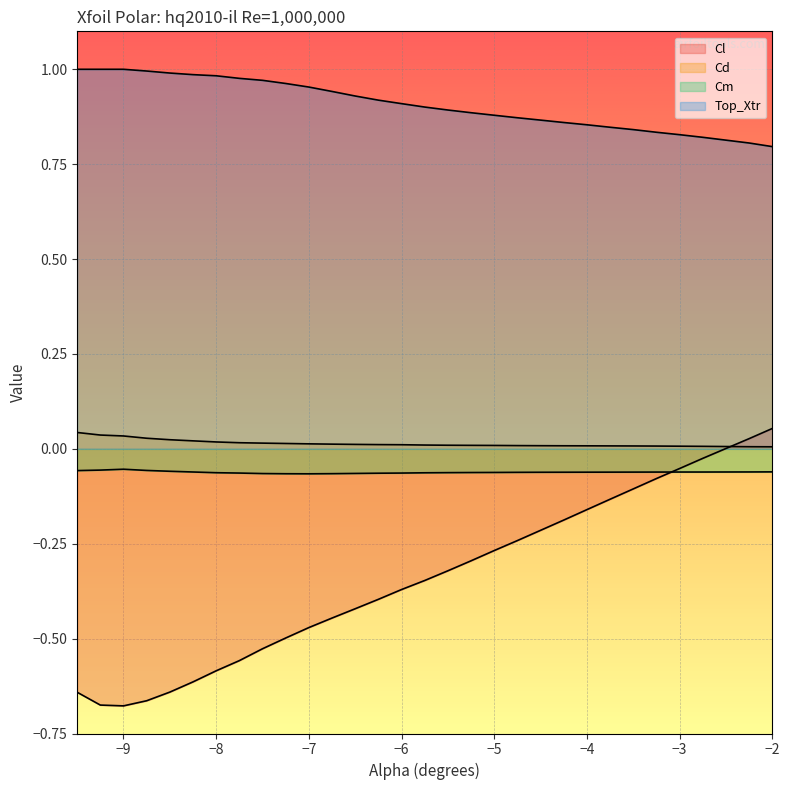

Reading left to right, what are all the values shown in this chart?

Cl: -0.6	-0.7	-0.7	-0.7	-0.6	-0.6	-0.6	-0.6	-0.5	-0.5	-0.5	-0.4	-0.4	-0.4	-0.4	-0.3	-0.3	-0.3	-0.3	-0.2	-0.2	-0.2	-0.2	-0.1	-0.1	-0.1	-0.1	-0.0	0.0	0.1
Cd: 0.0	0.0	0.0	0.0	0.0	0.0	0.0	0.0	0.0	0.0	0.0	0.0	0.0	0.0	0.0	0.0	0.0	0.0	0.0	0.0	0.0	0.0	0.0	0.0	0.0	0.0	0.0	0.0	0.0	0.0
Cm: -0.1	-0.1	-0.1	-0.1	-0.1	-0.1	-0.1	-0.1	-0.1	-0.1	-0.1	-0.1	-0.1	-0.1	-0.1	-0.1	-0.1	-0.1	-0.1	-0.1	-0.1	-0.1	-0.1	-0.1	-0.1	-0.1	-0.1	-0.1	-0.1	-0.1
Top_Xtr: 1.0	1.0	1.0	1.0	1.0	1.0	1.0	1.0	1.0	1.0	1.0	0.9	0.9	0.9	0.9	0.9	0.9	0.9	0.9	0.9	0.9	0.9	0.9	0.8	0.8	0.8	0.8	0.8	0.8	0.8